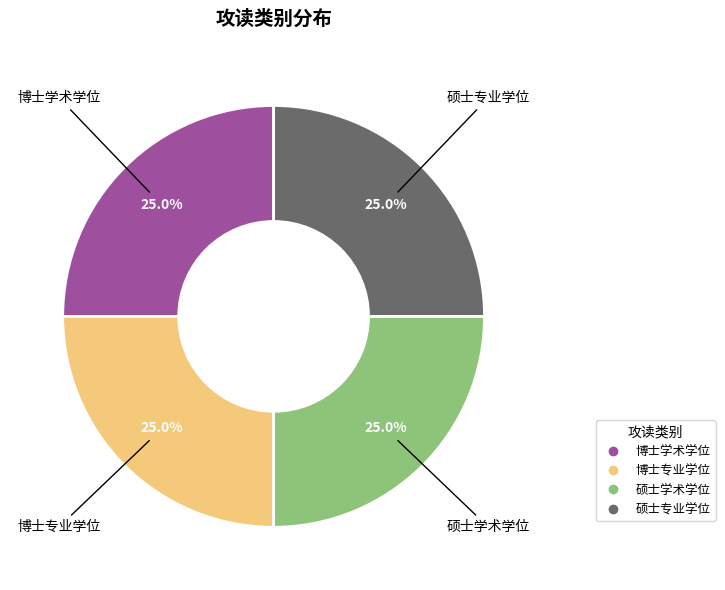

Is there a majority slice in this chart?

No